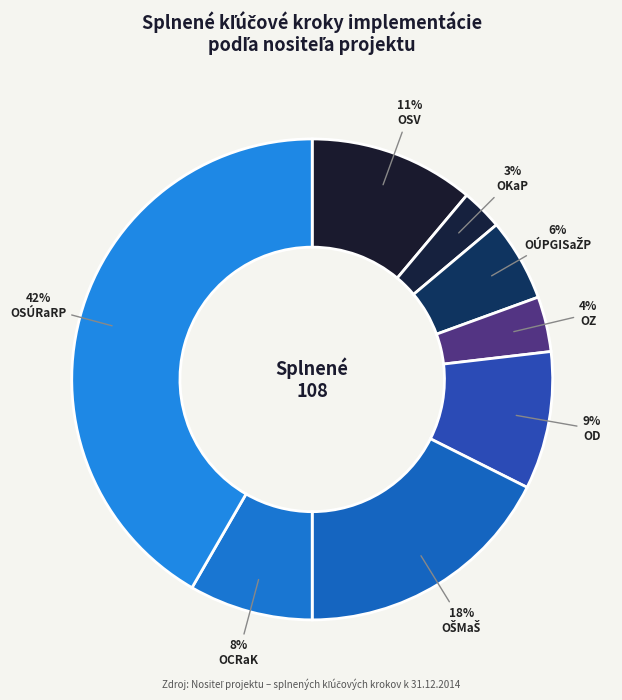

The OÚPGISaŽP slice represents 6% of the pie. True or false?

True